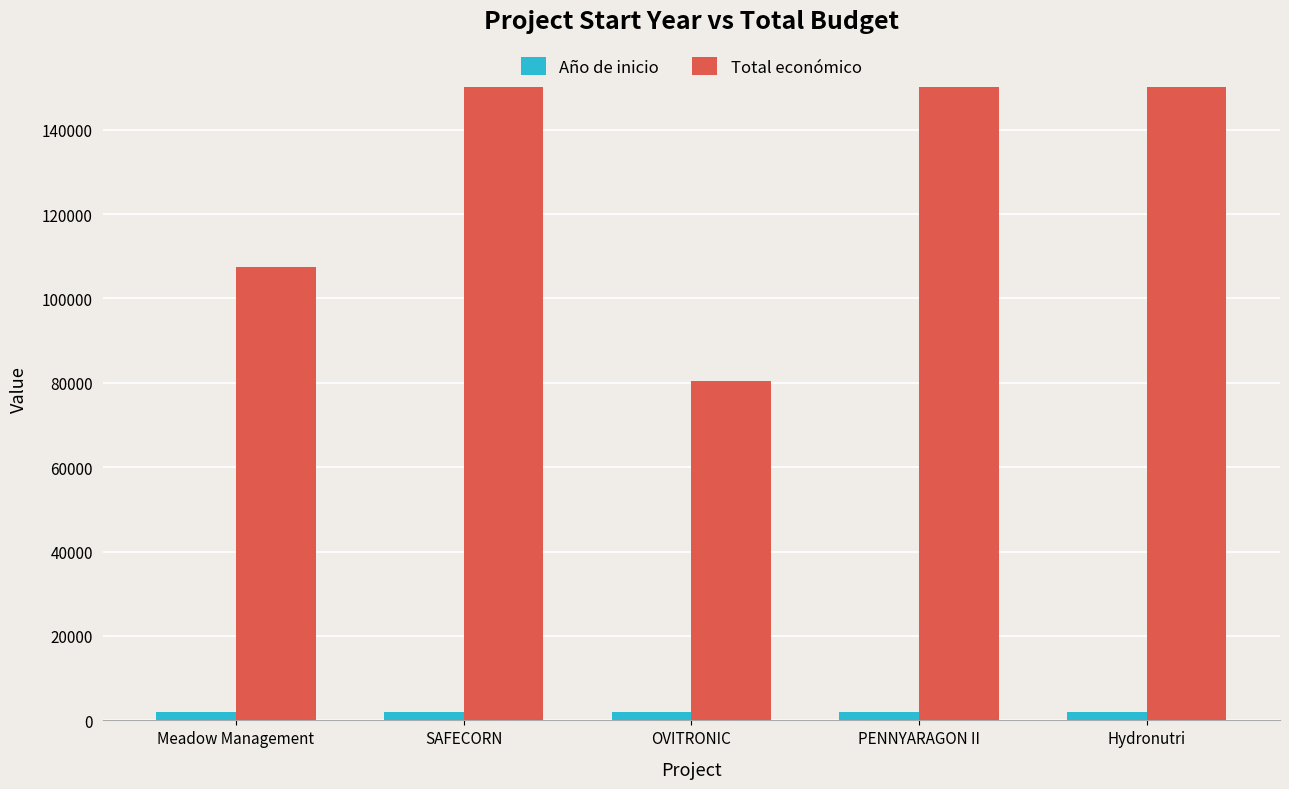

List the series in order of their overall mean, highest first.

Total económico, Año de inicio